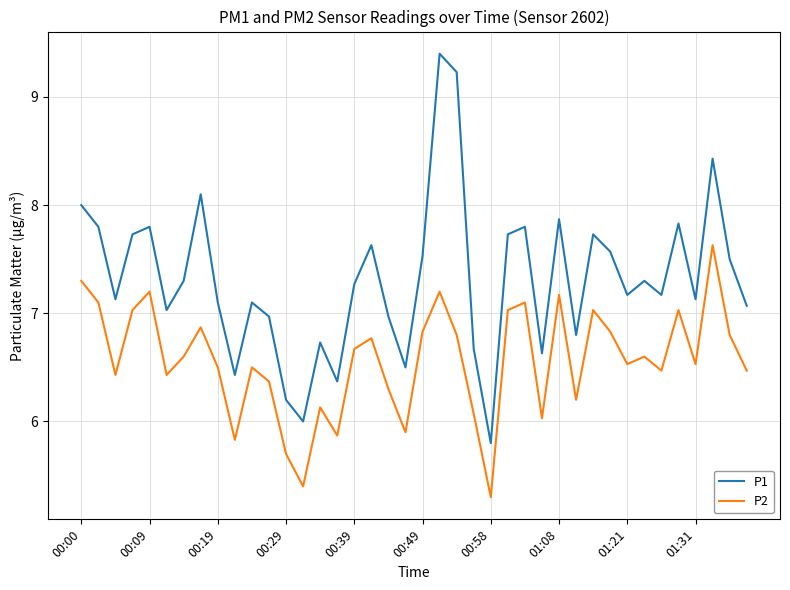

How many lines are shown in the chart?

2